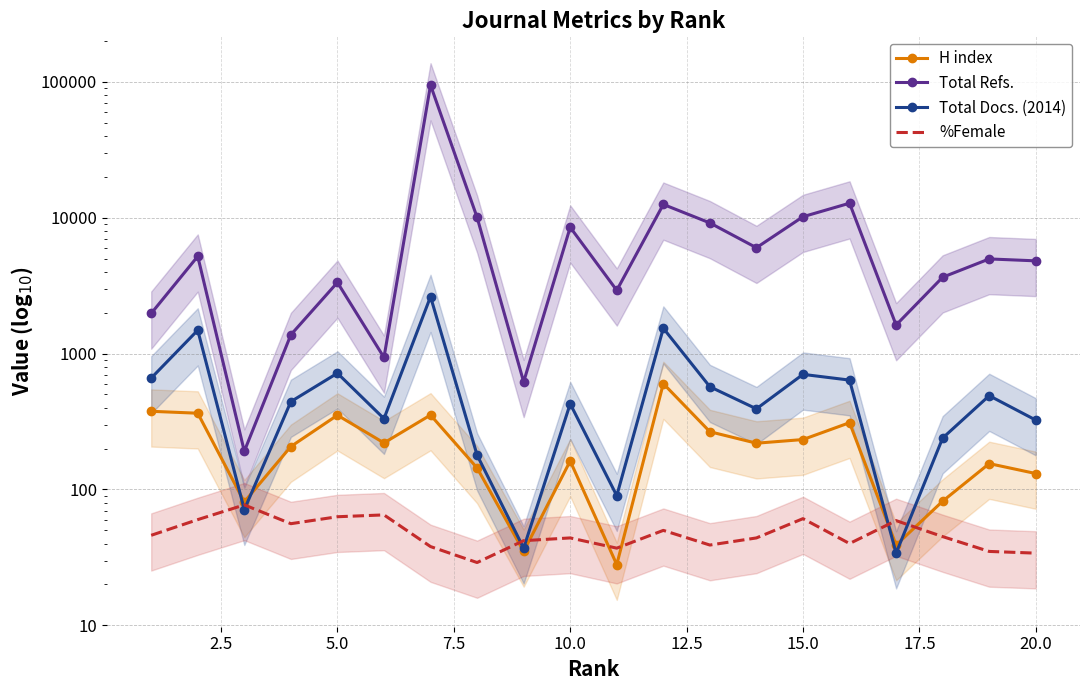

Which series ends up on top after the final intersection of Total Docs. (2014) and %Female?

Total Docs. (2014)